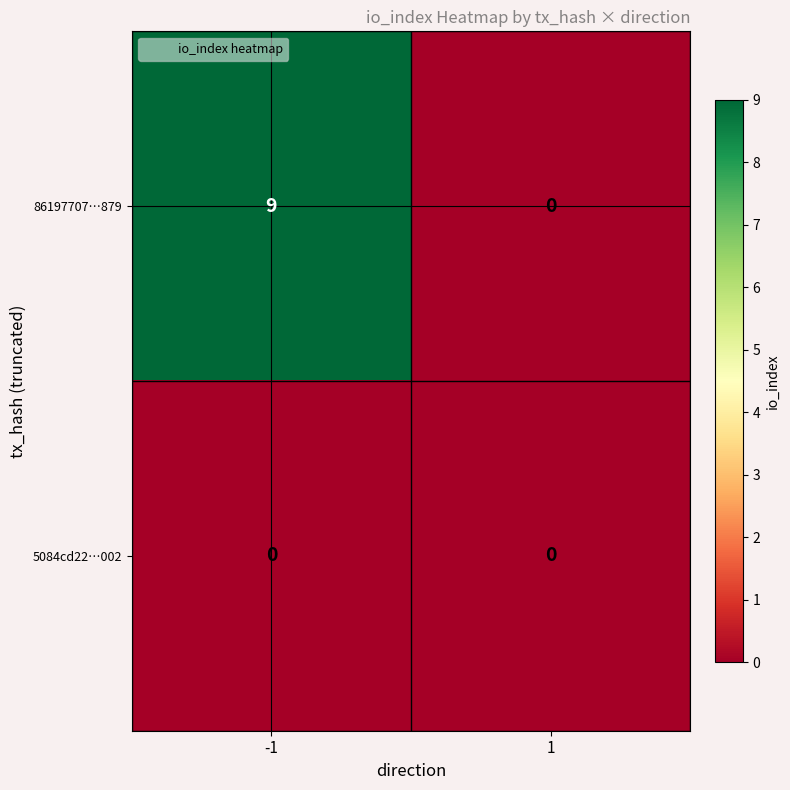

Between -1 and 1, which series saw the biggest shift?

86197707…879